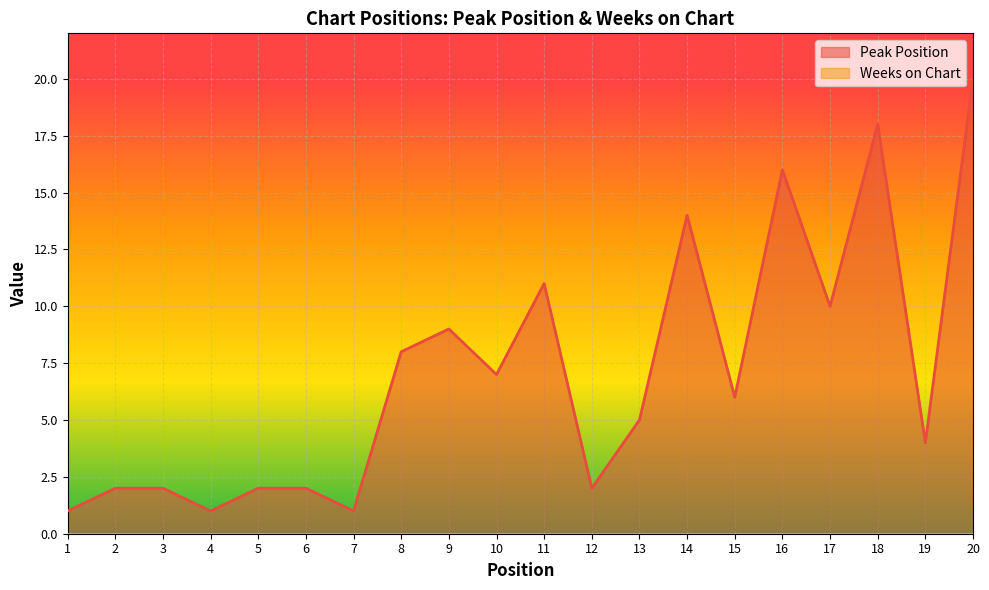

How many lines are shown in the chart?

2